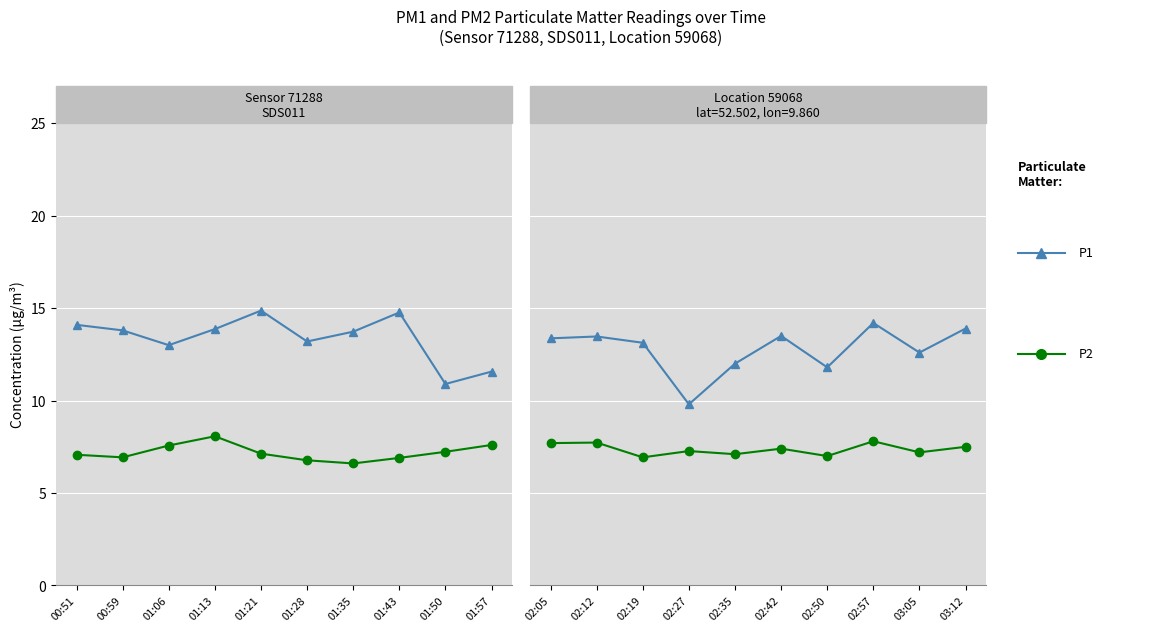

What is the label of the 6th point from the left?

02:42